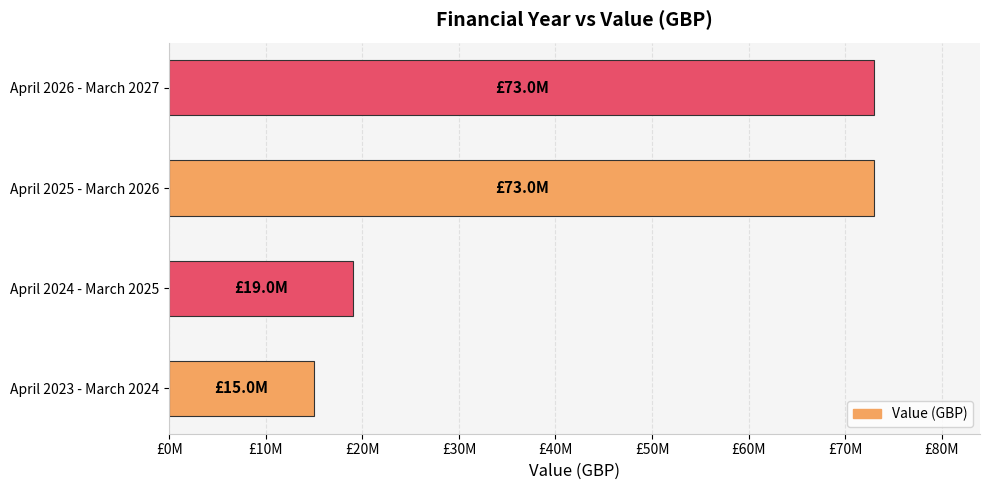

Are the bars horizontal?

Yes